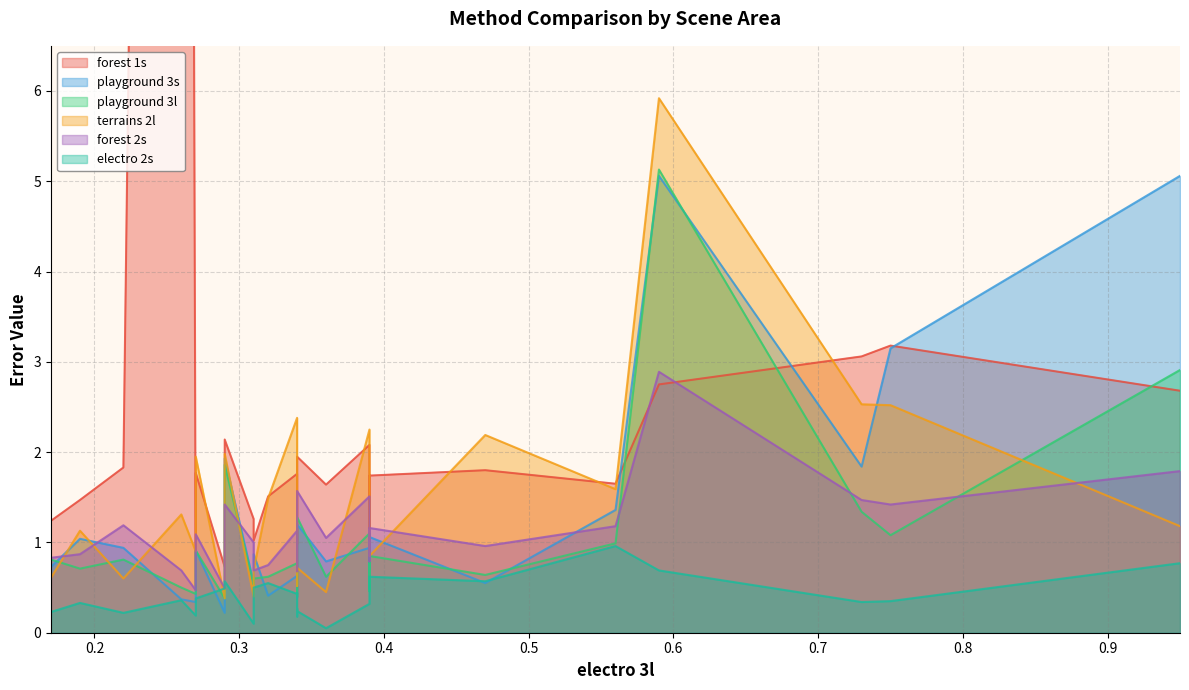

What is the difference between the maximum and minimum values in the forest 2s series?

2.4